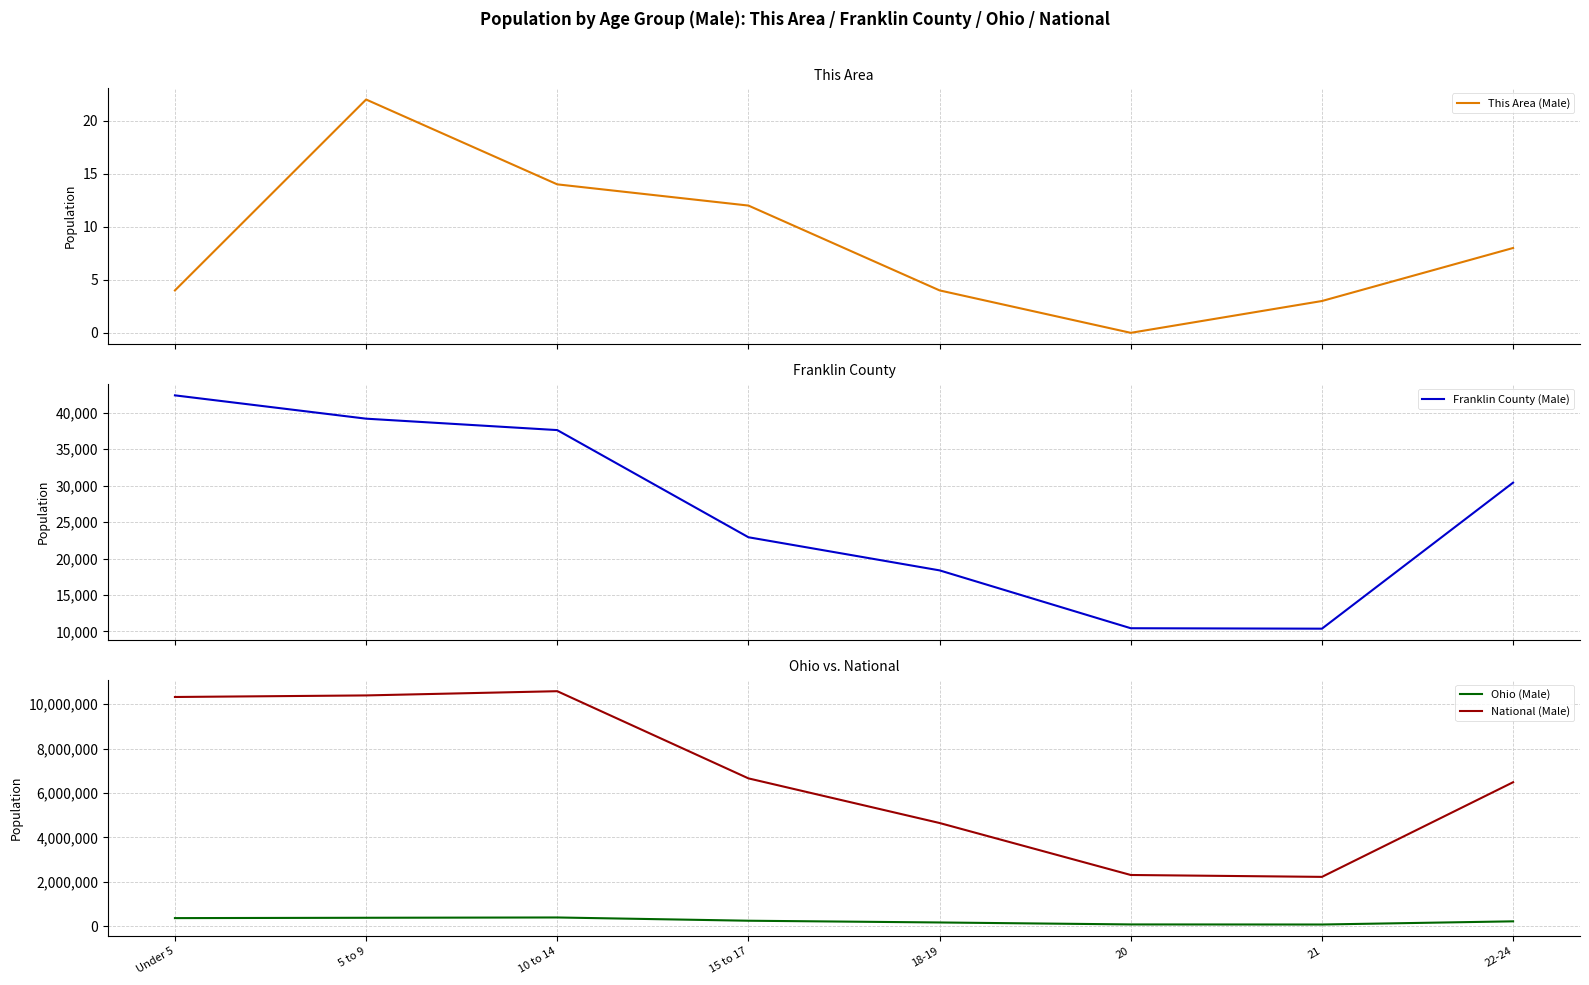

True or false: National (Male) and Franklin County (Male) intersect in this chart.

False